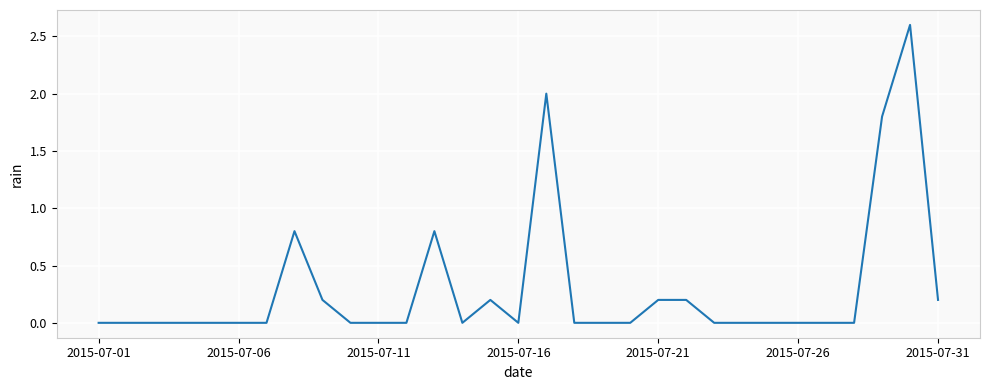

What is the greatest value displayed?

2.6